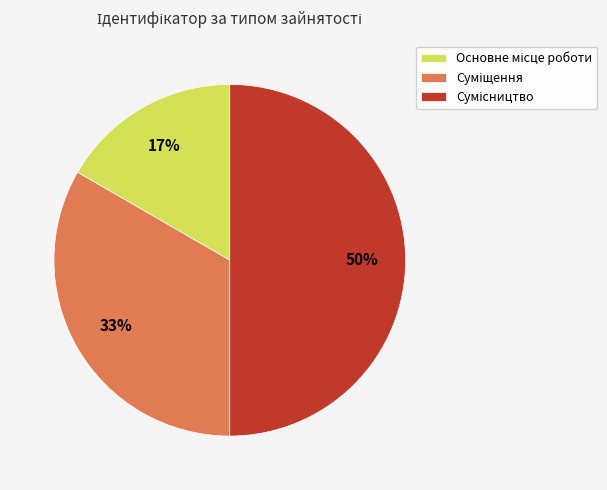

To the nearest percent, what is the difference between the largest and smallest slice percentages?

33%